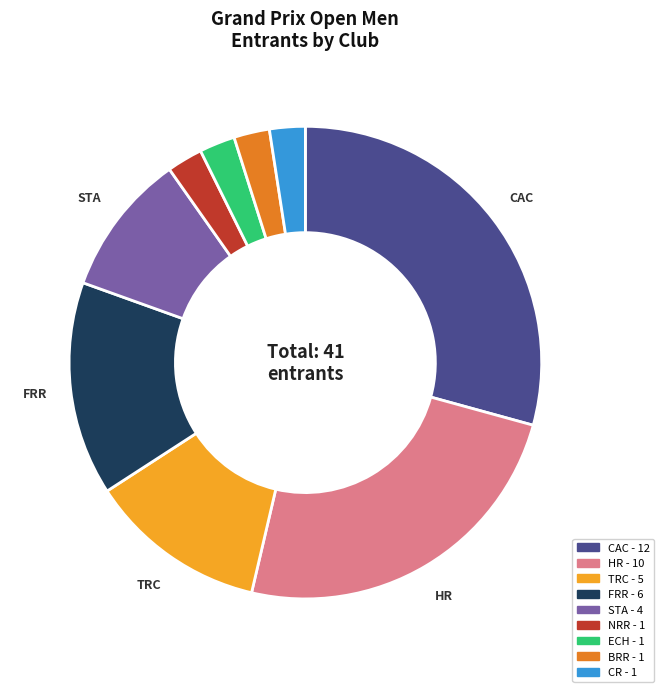

Is there any slice that represents more than half of the pie?

No